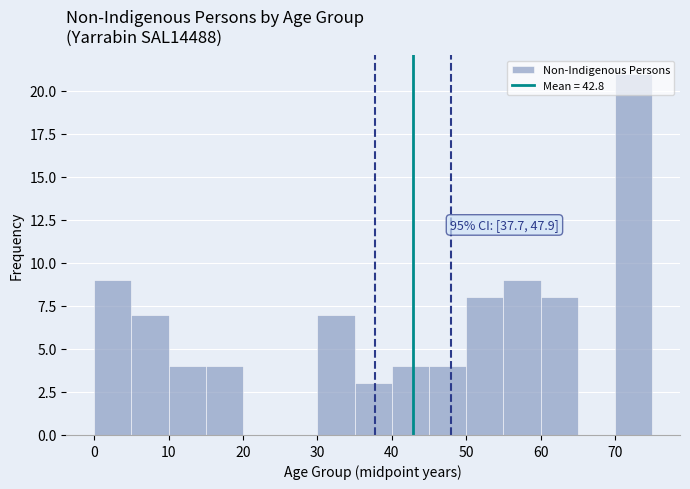

Over which range of the x-axis is the bar tallest?

70 to 75